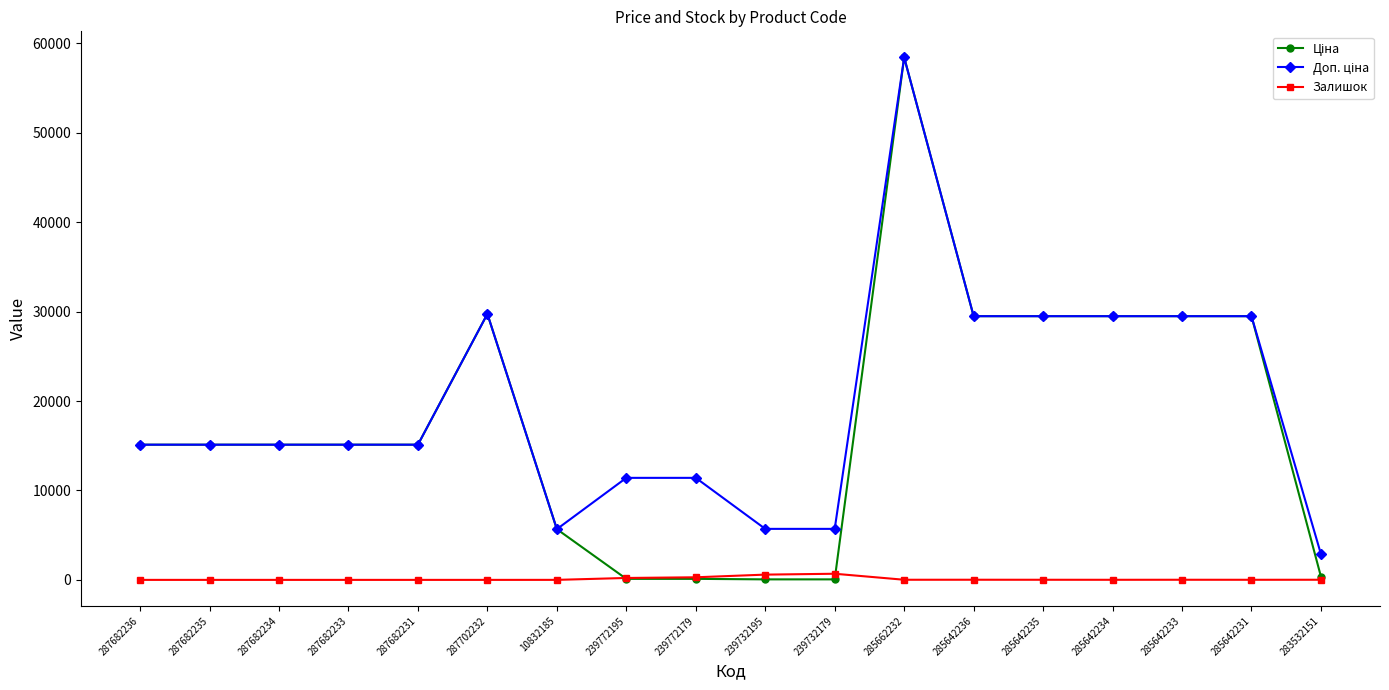

How many distinct data groups are displayed?

3